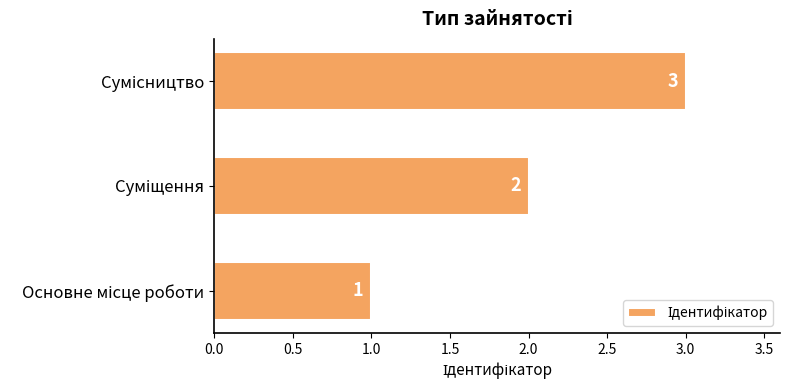

How many values are between 1 and 3?

3